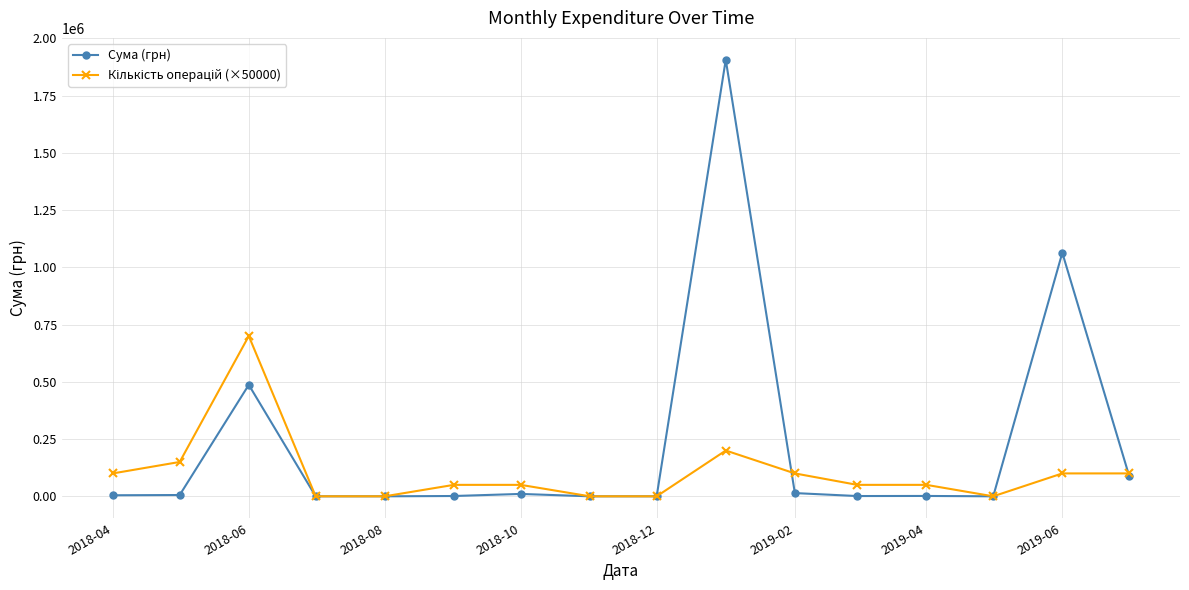

Is this an area chart (filled region under the line)?

No